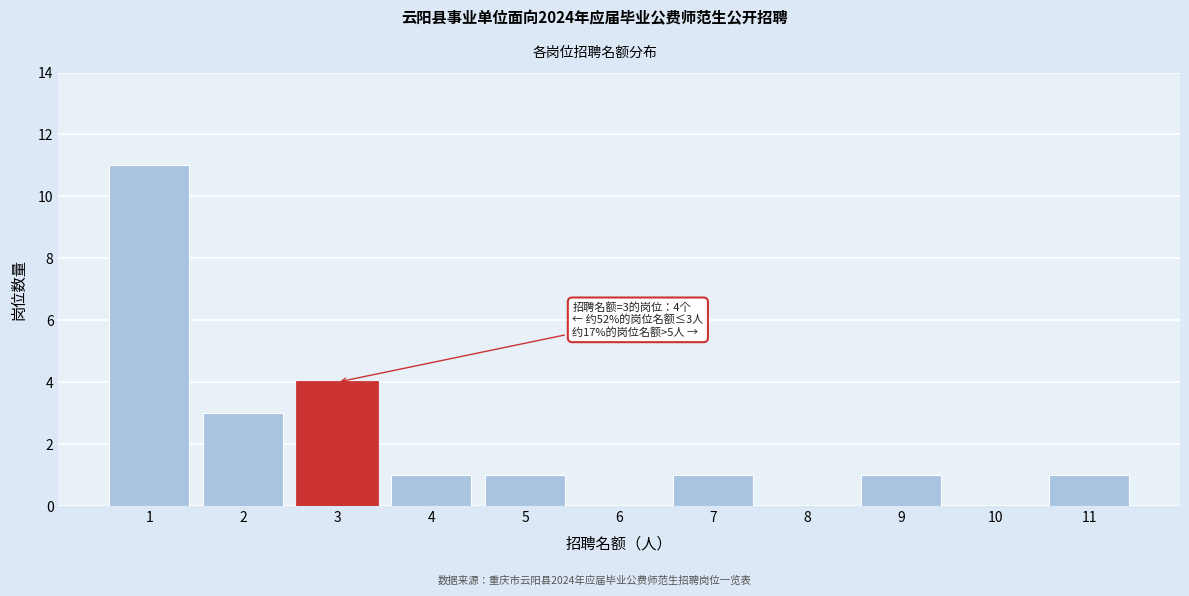

Reading left to right, what are all the values shown in this chart?

1=11	2=3	3=4	4=1	5=1	6=0	7=1	8=0	9=1	10=0	11=1